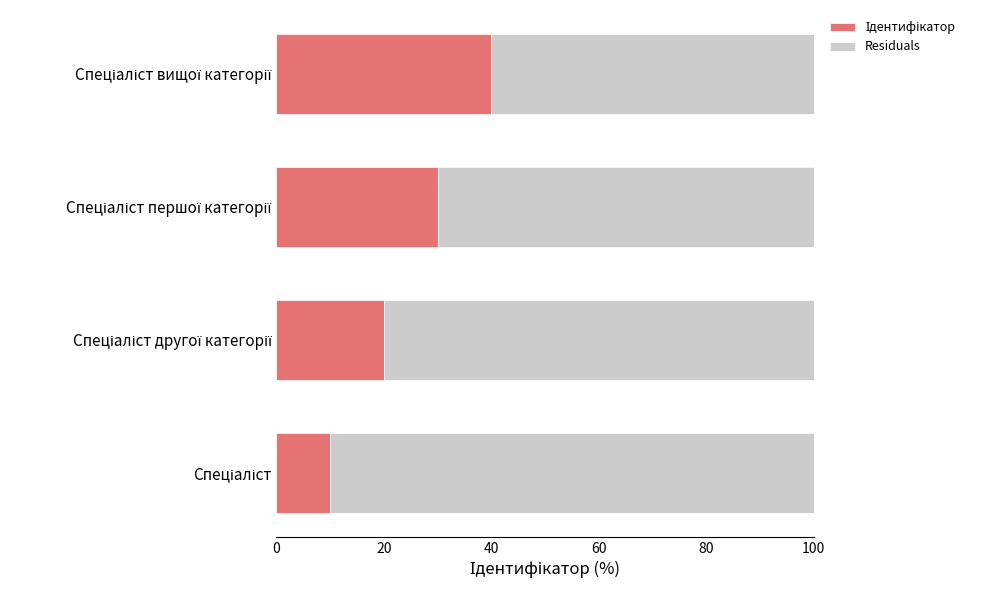

Rank the series by their average value, from lowest to highest.

Ідентифікатор, Residuals